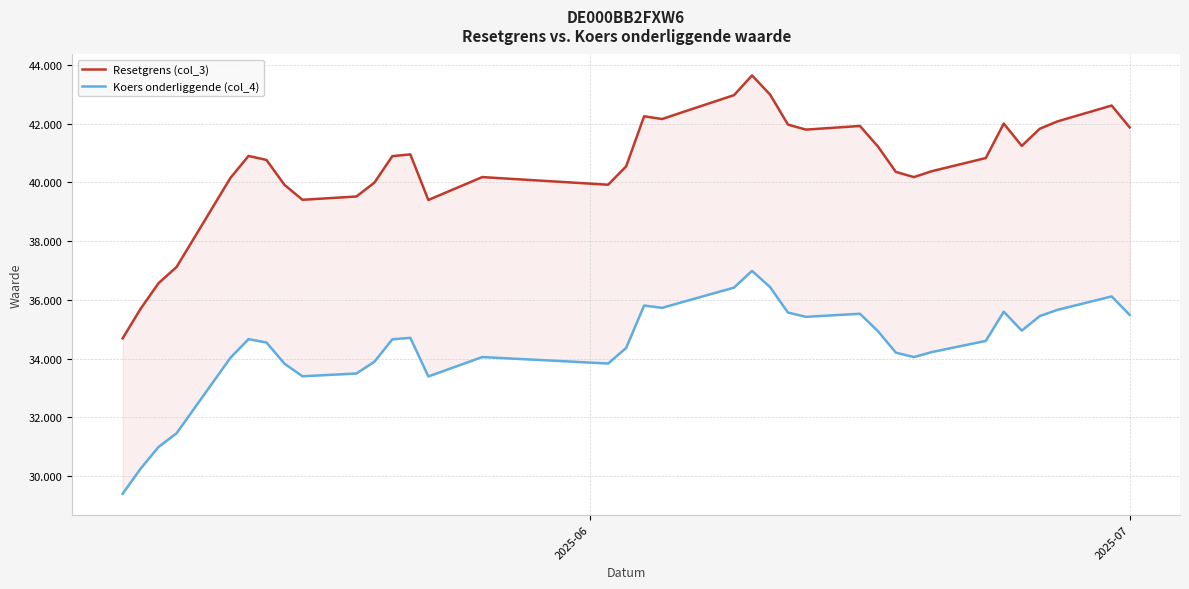

List the series in order of their peak value, highest first.

Resetgrens (col_3), Koers onderliggende (col_4)